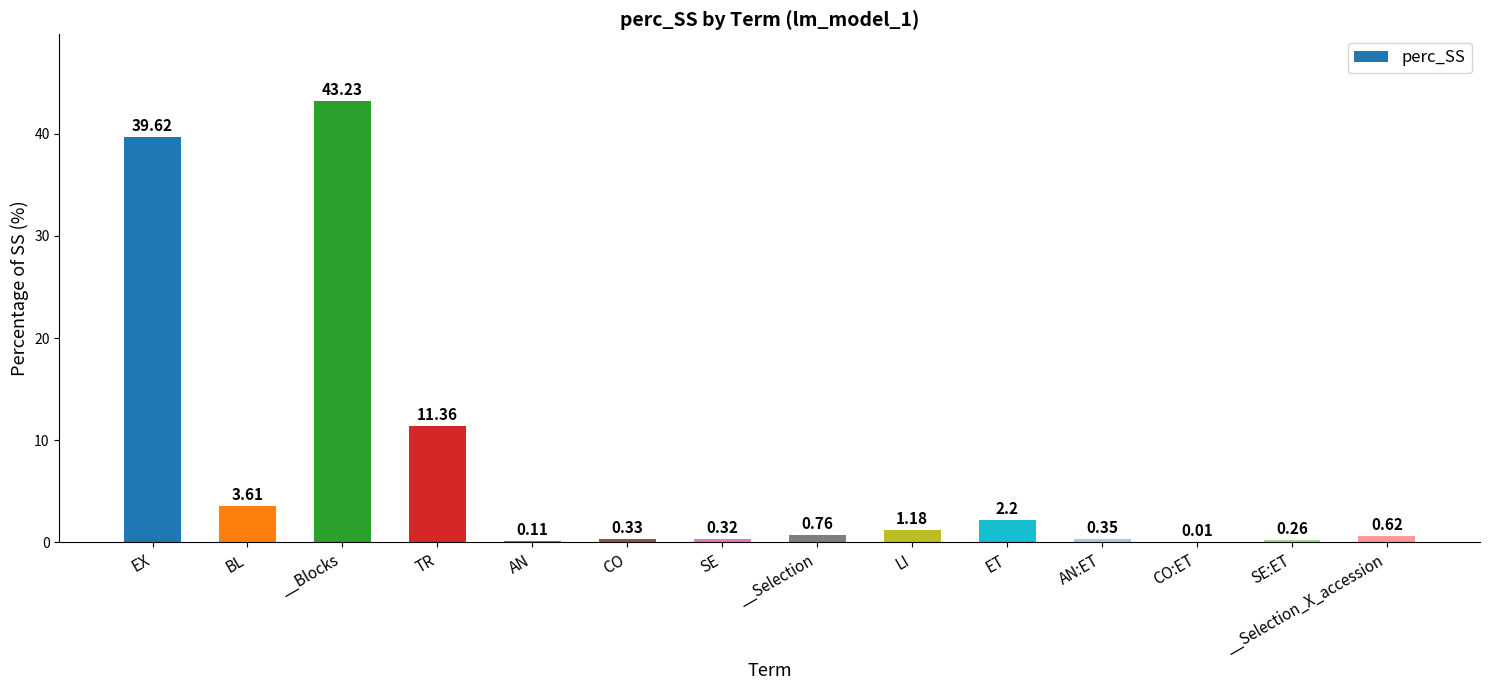

Which has a higher value, BL or AN:ET?

BL